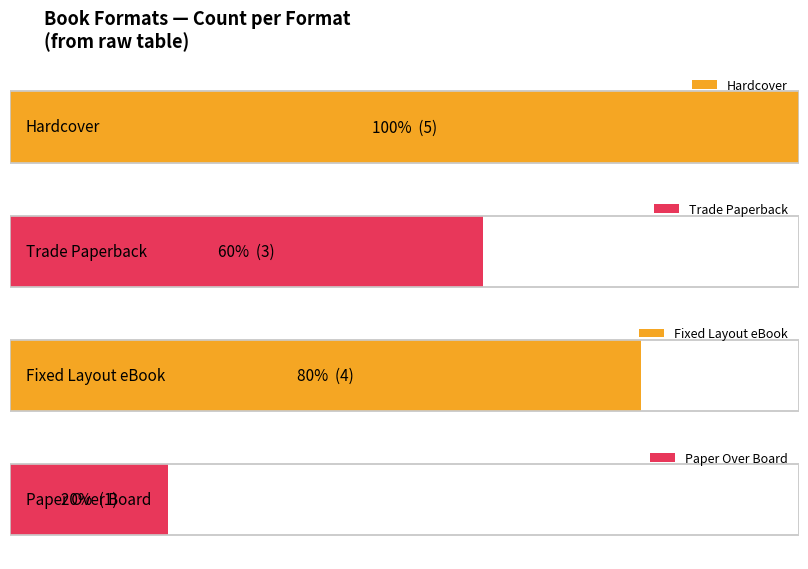

What are all the series names shown in the legend?

Hardcover, Trade Paperback, Fixed Layout eBook, Paper Over Board